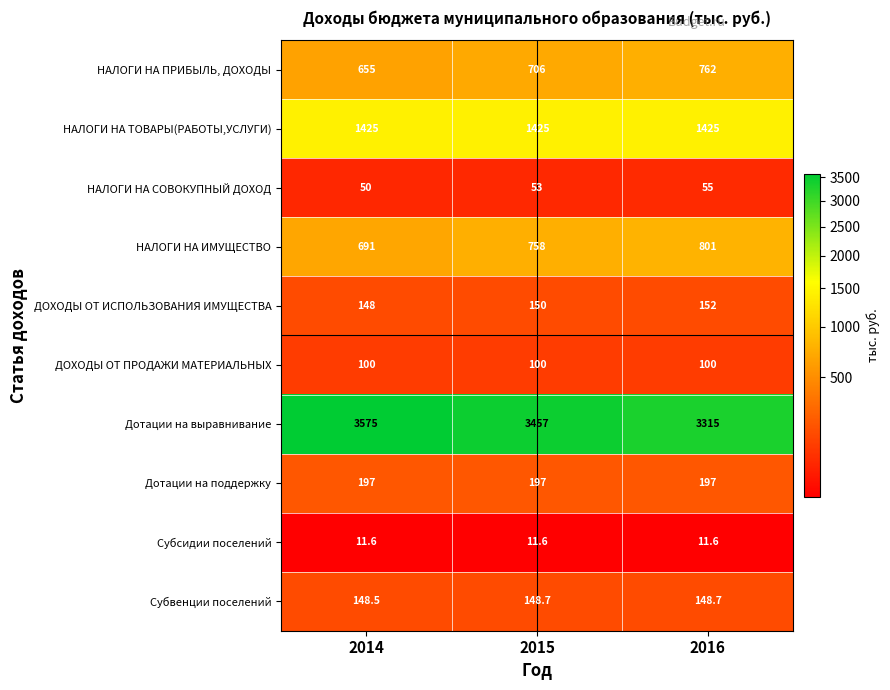

Which series has the widest spread of values?

Дотации на выравнивание